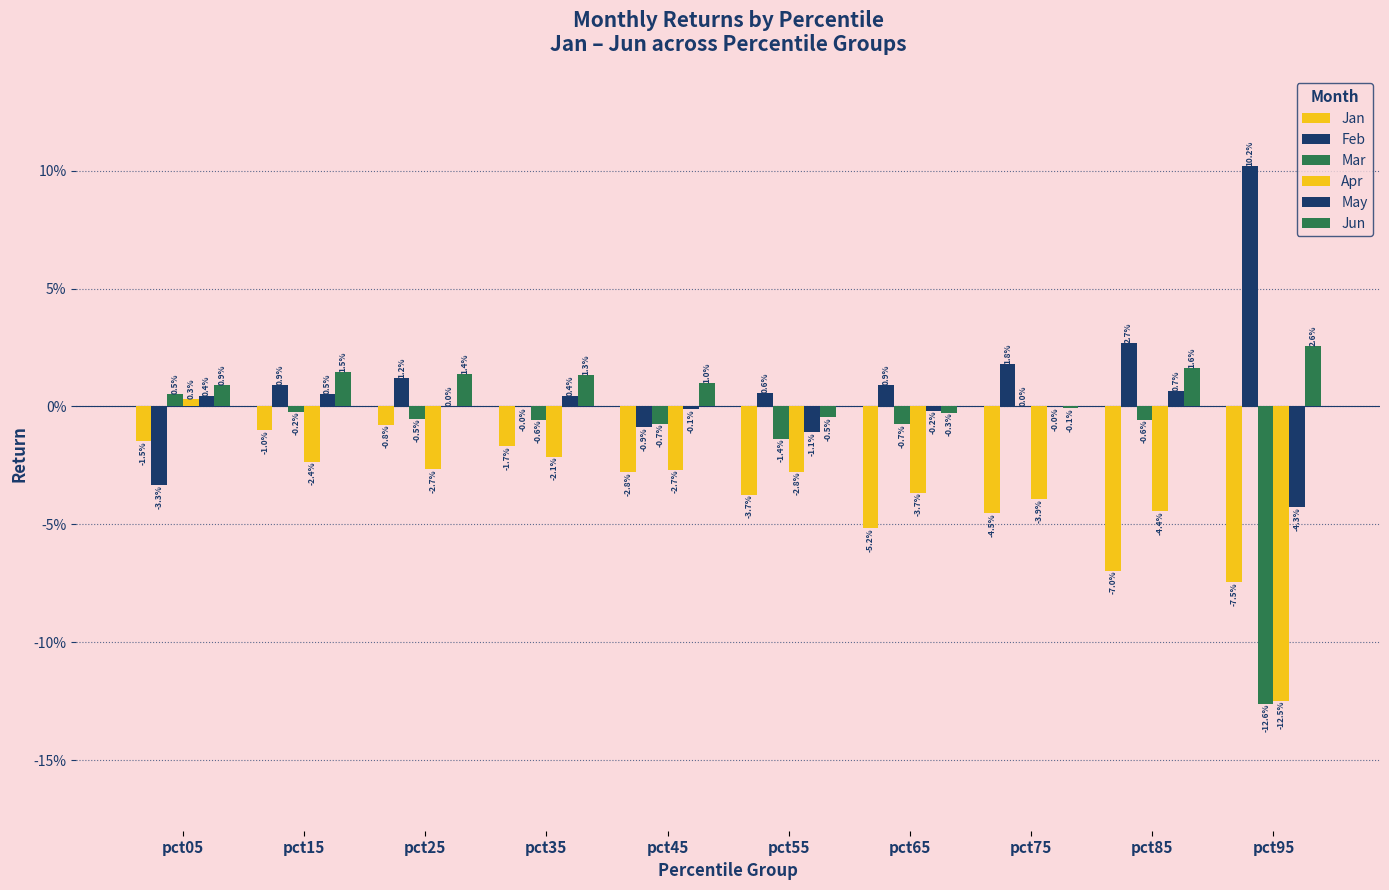

Does the chart contain stacked bars?

No